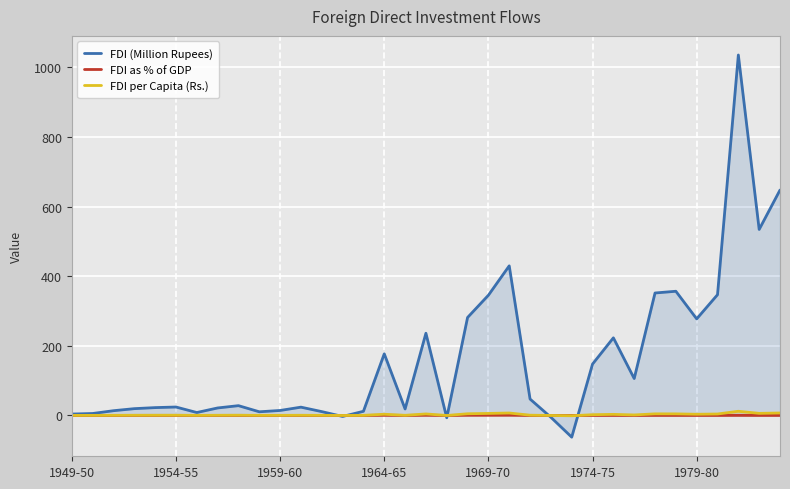

Reading left to right, extract all data points from this chart.

FDI (Million Rupees): 4.0	5.6	13.6	19.5	22.5	24.2	8.4	21.5	28.1	10.5	14.3	23.8	11.0	-2.9	11.9	177.0	18.6	236.1	-6.7	281.4	345.3	429.7	47.1	-5.3	-62.4	147.6	222.9	106.0	351.7	356.7	277.4	346.8	1035.3	534.3	647.4
FDI as % of GDP: 0.0	0.1	0.1	0.2	0.2	0.2	0.1	0.1	0.2	0.1	0.1	0.1	0.1	-0.0	0.1	0.6	0.1	0.7	-0.0	0.7	0.7	0.8	0.1	-0.0	-0.1	0.1	0.2	0.1	0.2	0.2	0.1	0.1	0.3	0.1	0.1
FDI per Capita (Rs.): 0.1	0.1	0.4	0.5	0.6	0.6	0.2	0.5	0.7	0.2	0.3	0.5	0.2	-0.1	0.2	3.4	0.3	4.3	-0.1	4.8	5.8	7.0	0.7	-0.1	-0.9	2.1	3.1	1.4	4.6	4.5	3.4	4.1	12.0	6.0	7.0